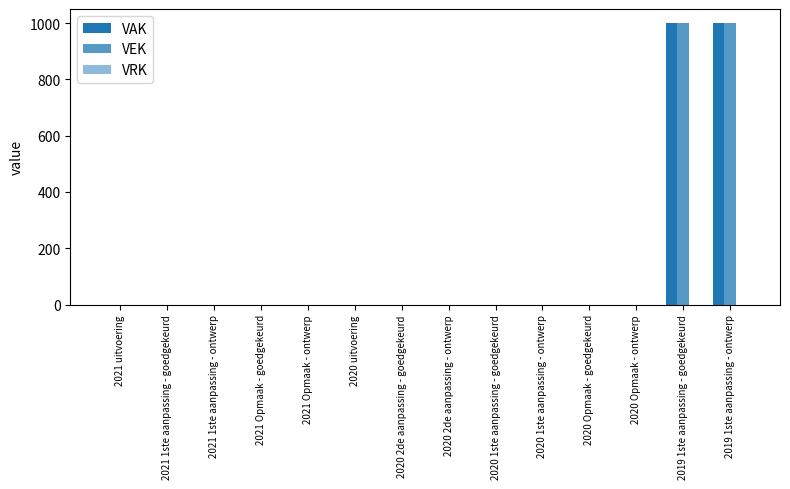

Between 2021 Opmaak - ontwerp and 2020 1ste aanpassing - goedgekeurd, which series saw the biggest shift?

VAK